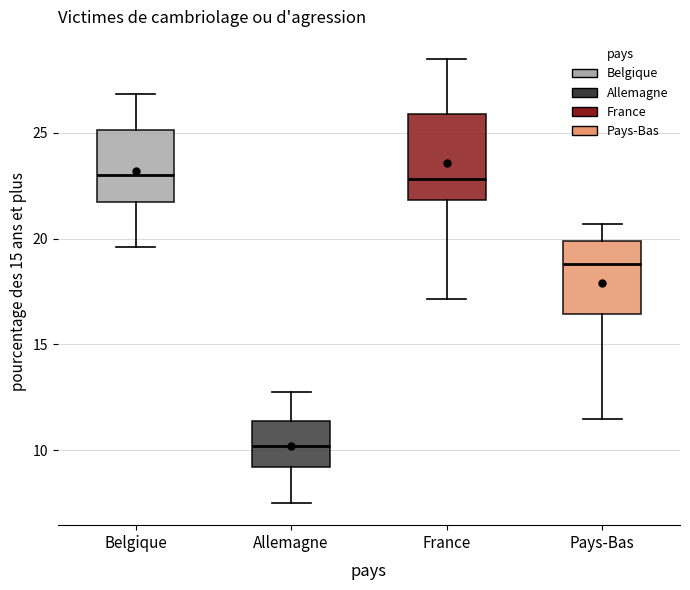

Comparing the boxes themselves (not the whiskers), which one is the tallest?

France